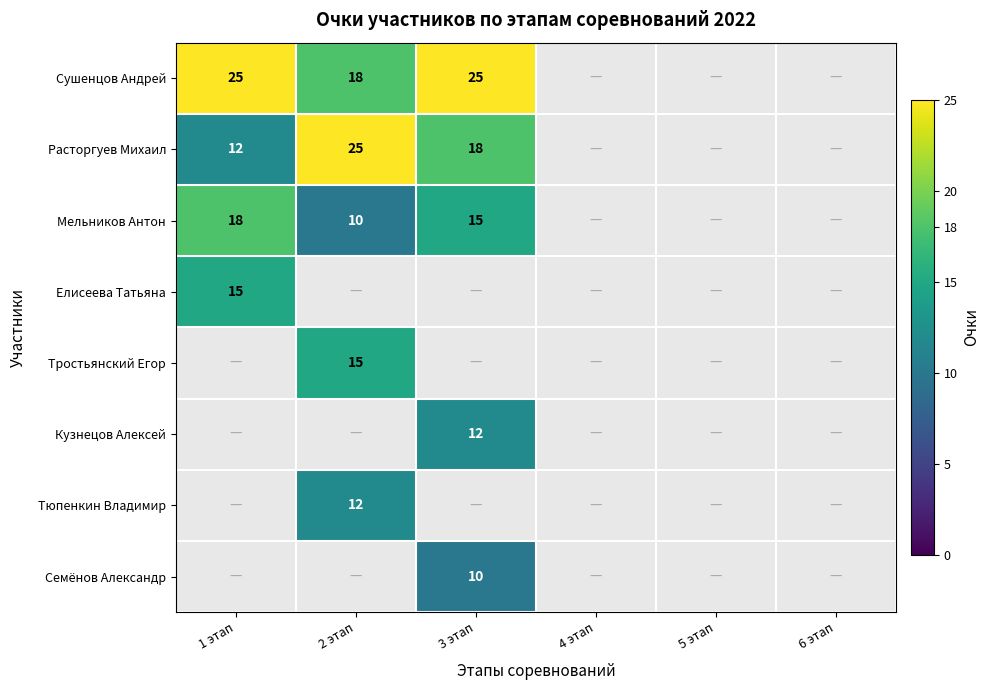

The Мельников Антон series shows 9 at 3 этап. True or false?

False